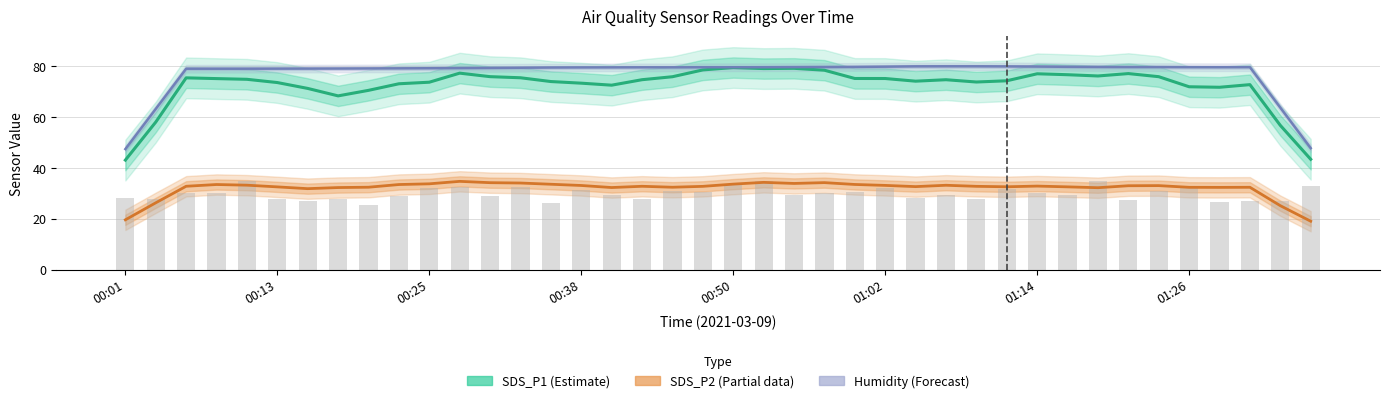

True or false: SDS_P1 (Estimate) has a value of 119.7 at 17.

False